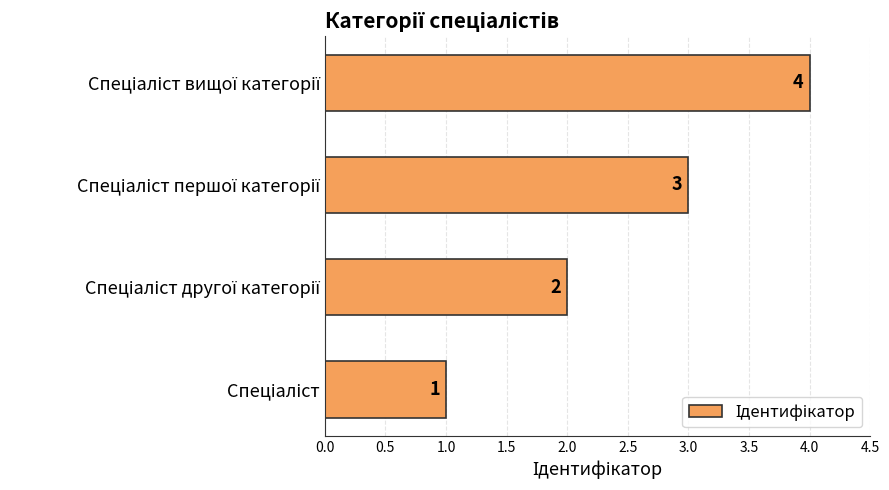

What is the greatest value displayed?

4